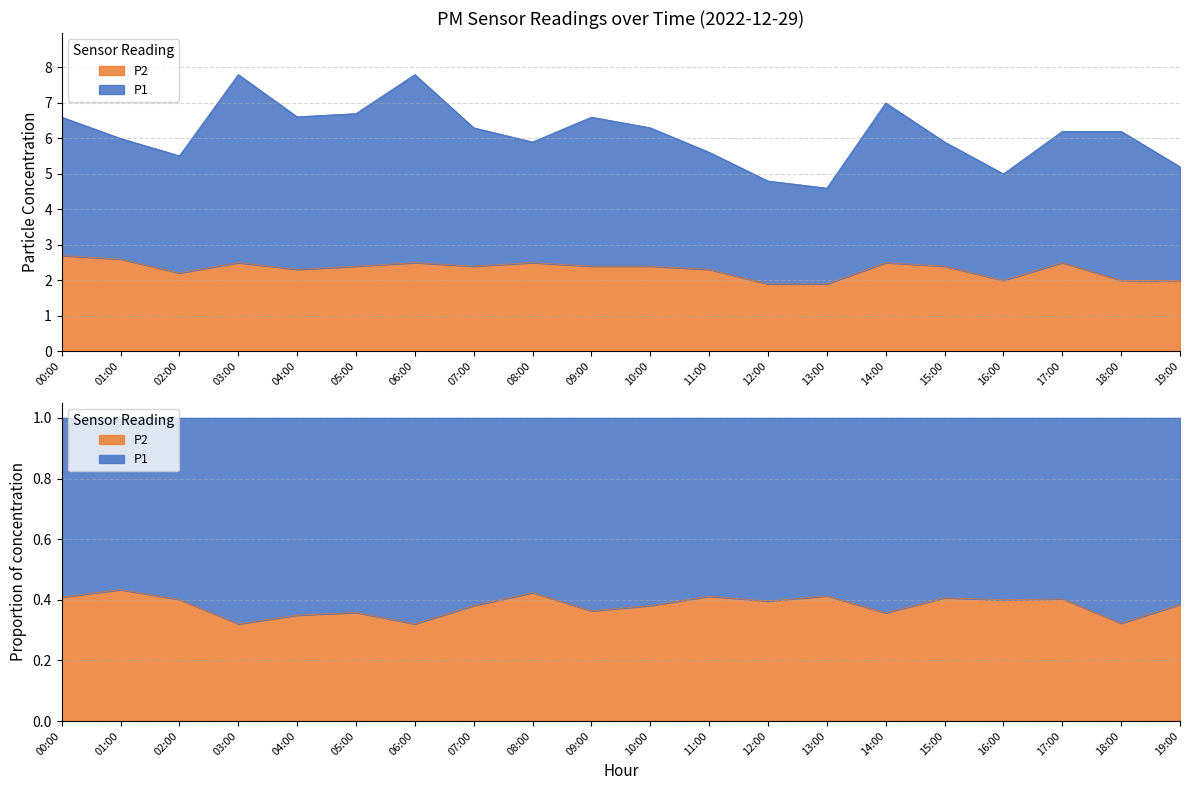

Rank the categories by value from lowest to highest.

12:00, 13:00, 16:00, 18:00, 19:00, 02:00, 04:00, 11:00, 05:00, 07:00, 09:00, 10:00, 15:00, 03:00, 06:00, 08:00, 14:00, 17:00, 01:00, 00:00